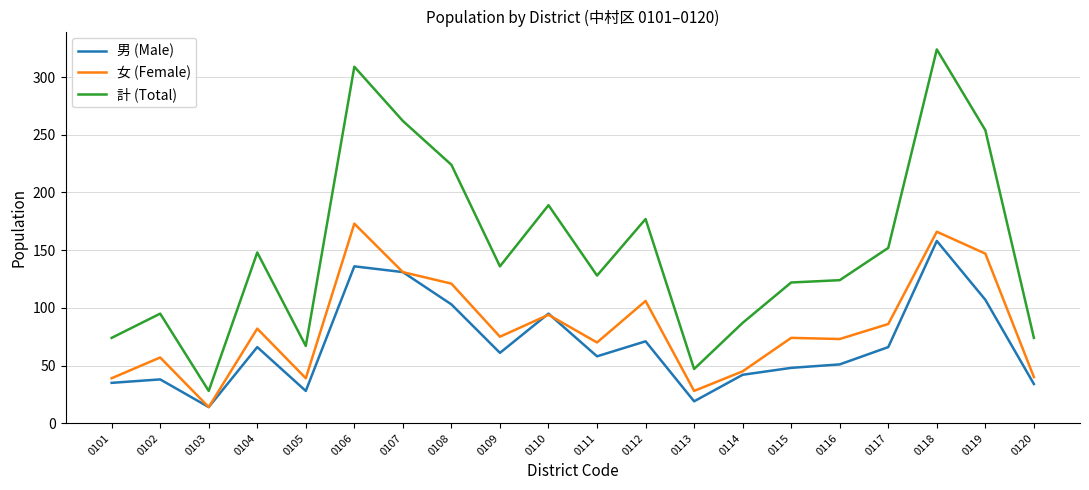

Is this an area chart (filled region under the line)?

No